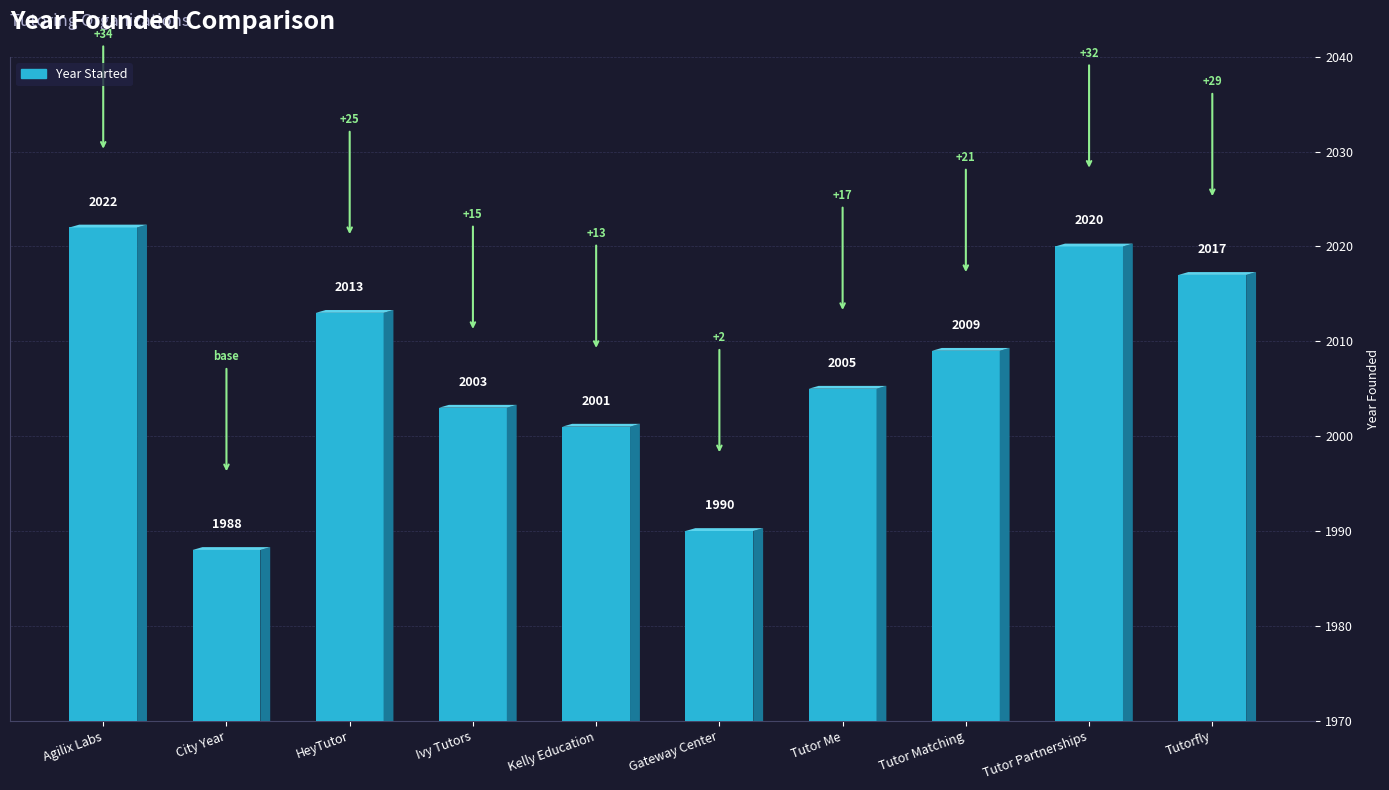

What position from the right is Tutorfly?

1